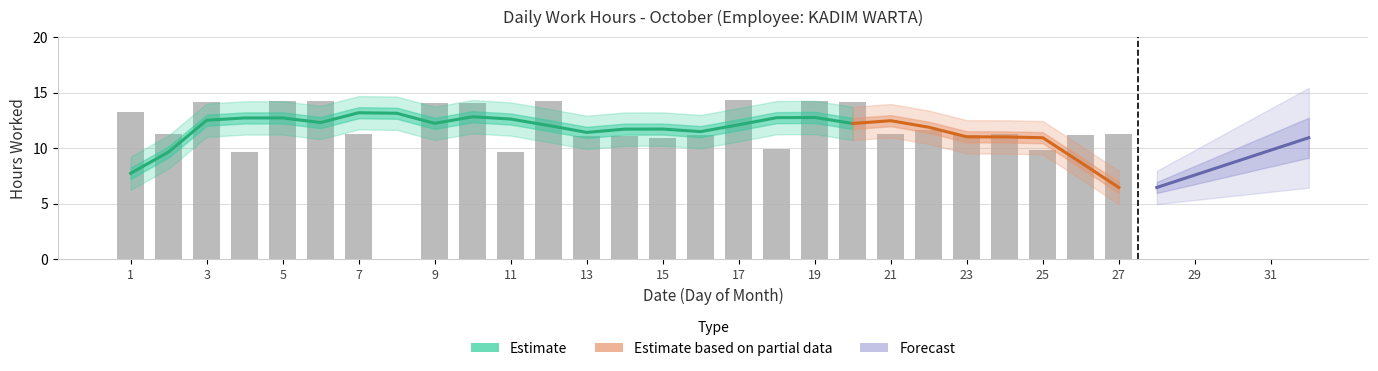

The value at 1 is 22.9. True or false?

False